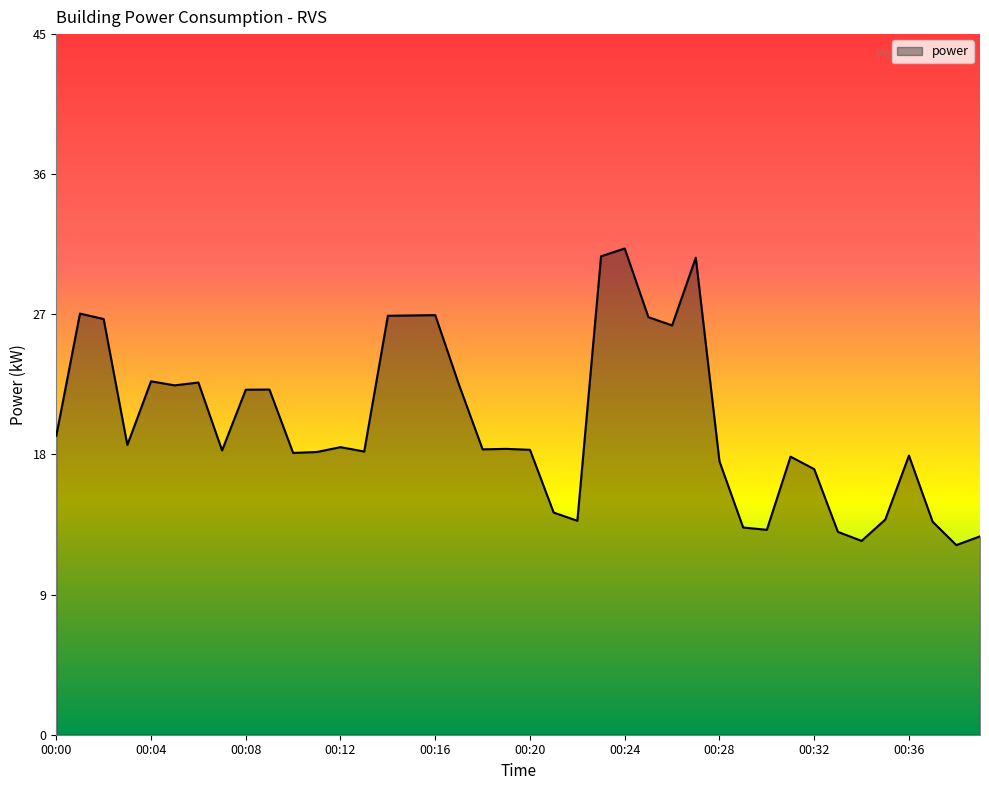

What is the smallest value displayed?

12.2